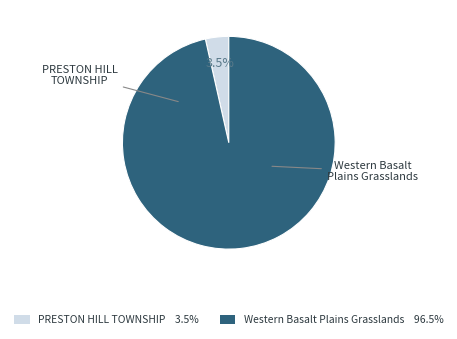

Combined, what portion of the pie is Western Basalt Plains Grasslands and PRESTON HILL TOWNSHIP?

100.0%